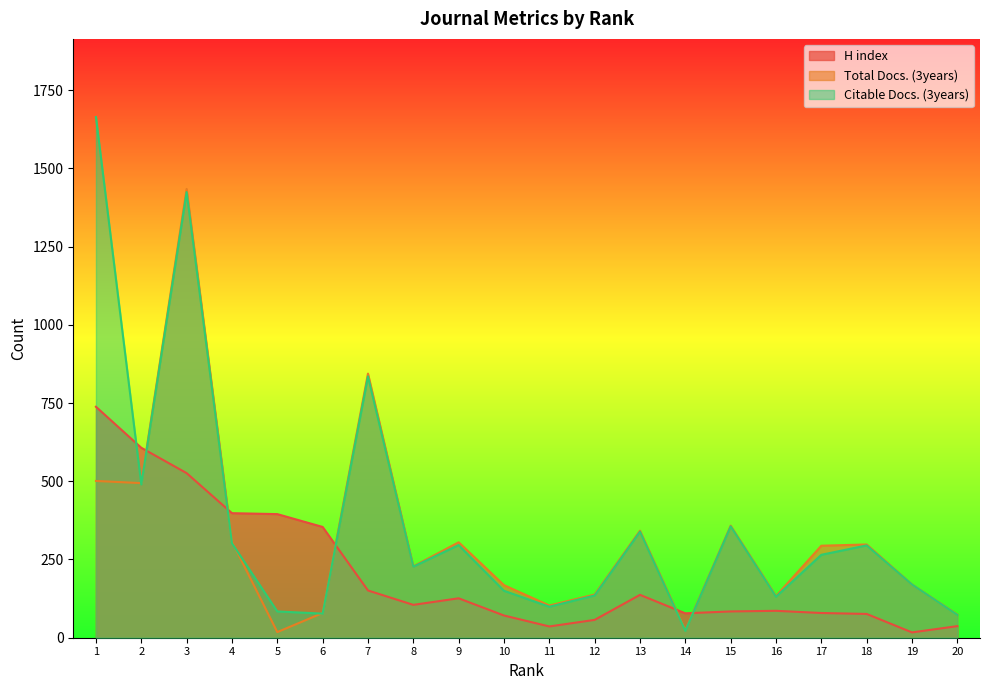

Does the chart display data point markers on the line(s)?

No